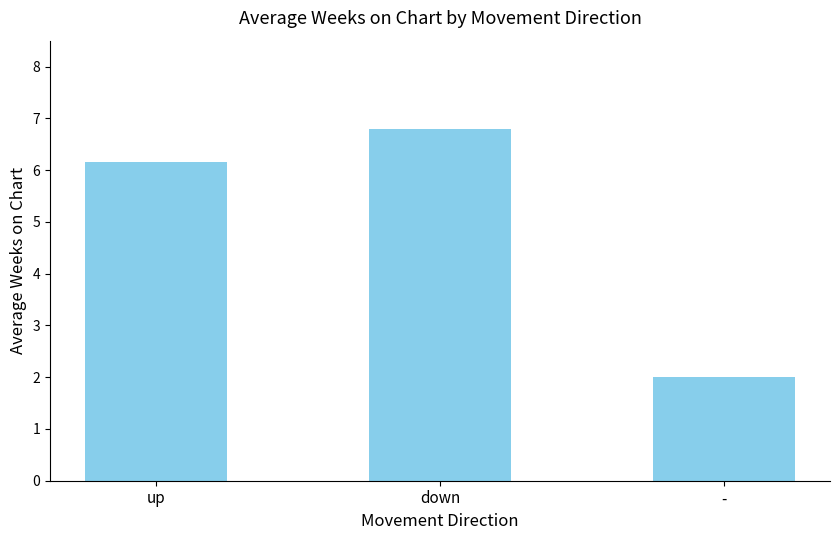

Is it true that the value at - is 1.3?

False